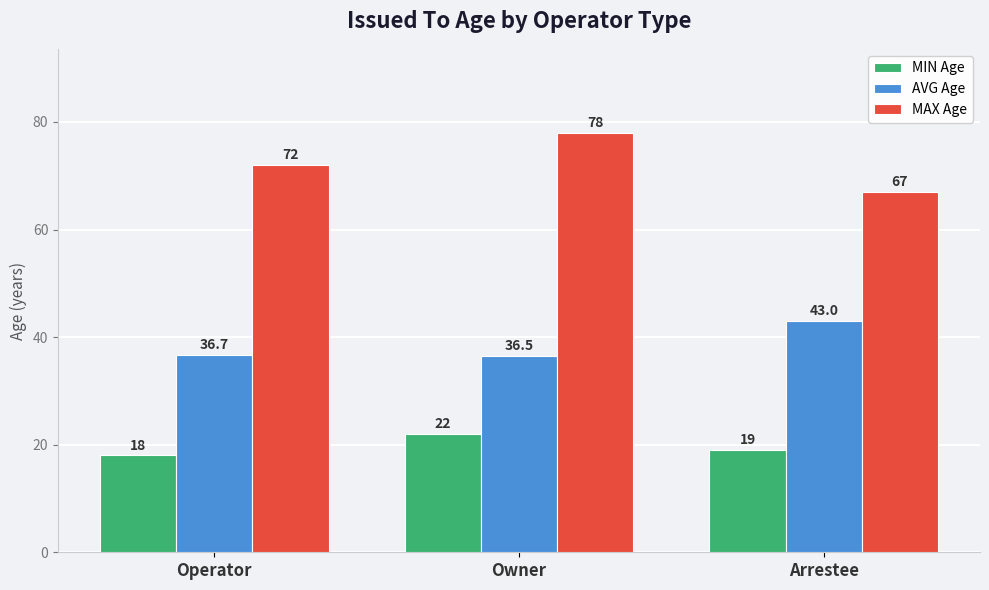

List the series in order of their overall mean, highest first.

MAX Age, AVG Age, MIN Age